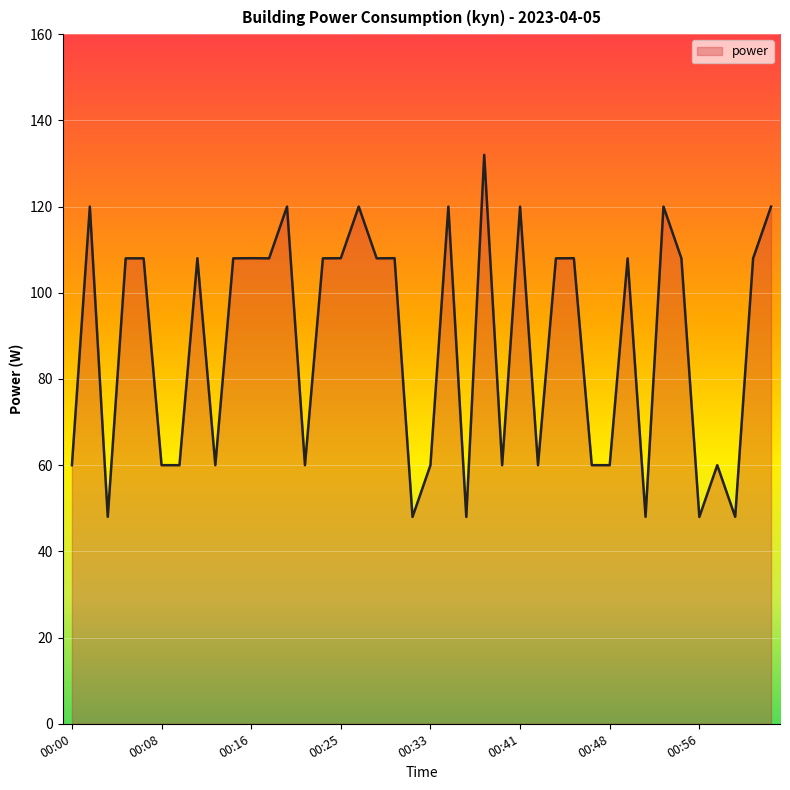

What is the difference between the maximum and minimum values?

84.0